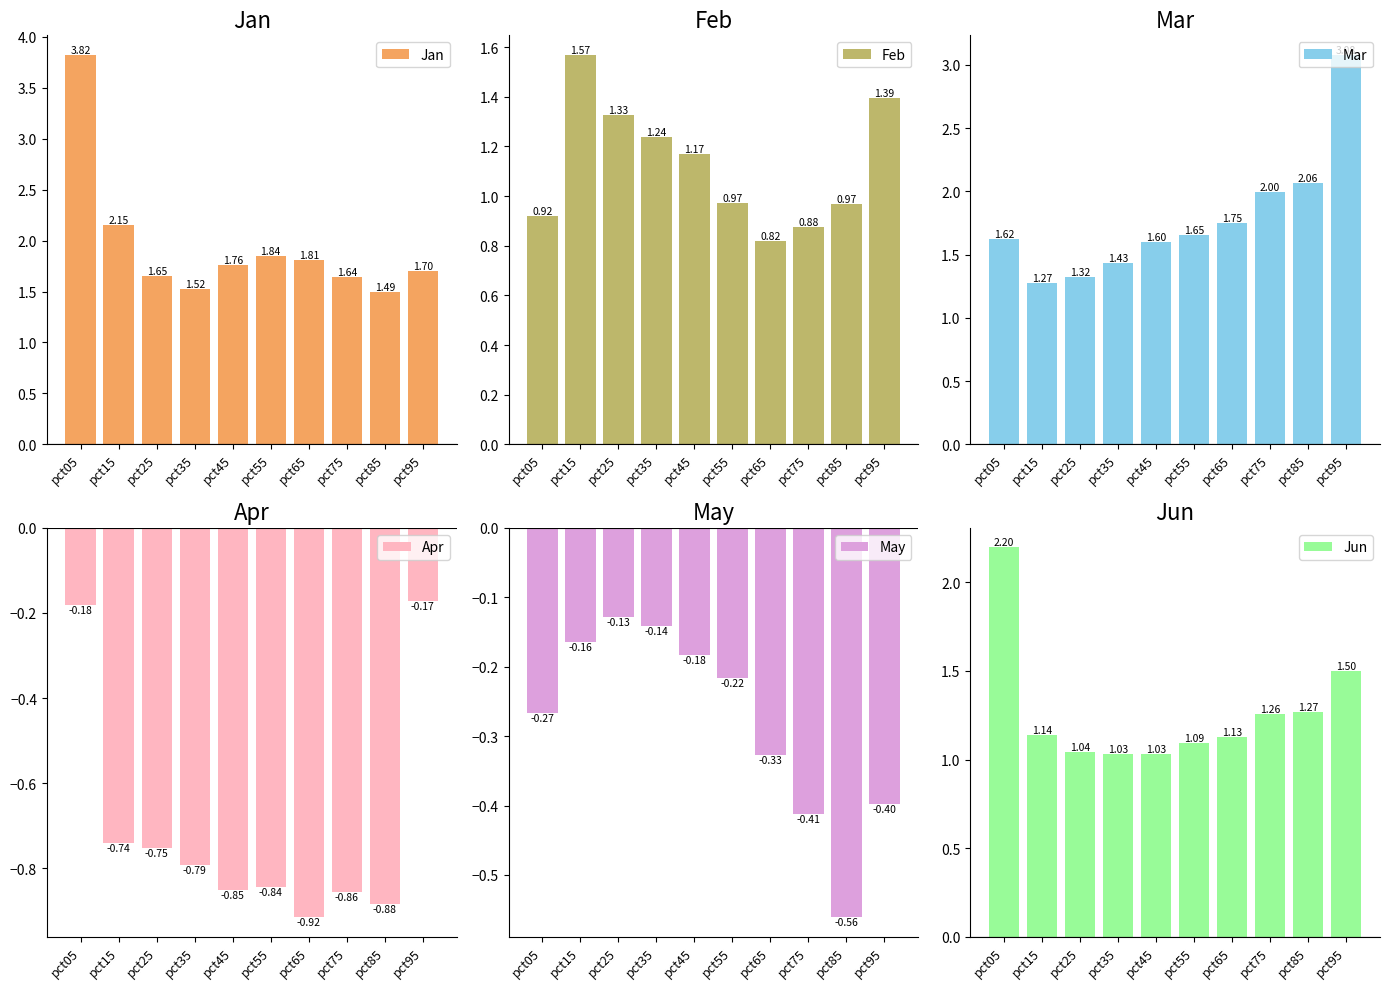

What is the spread (max minus min) of values at pct95?

3.5